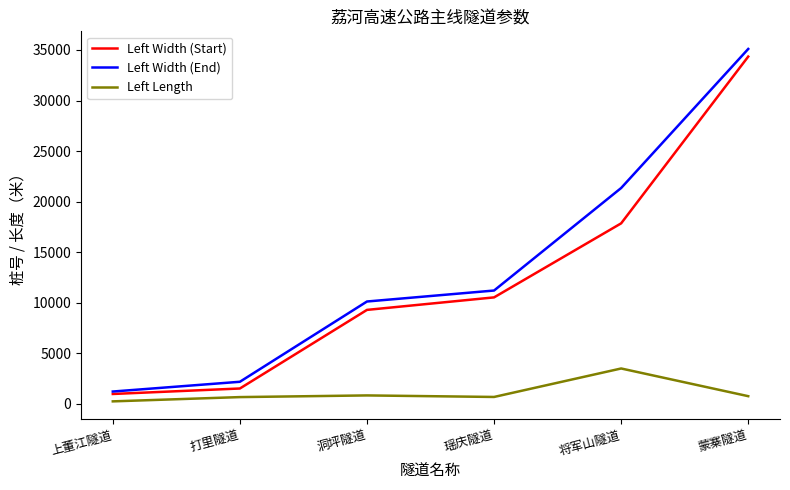

What position from the right is 打里隧道?

5